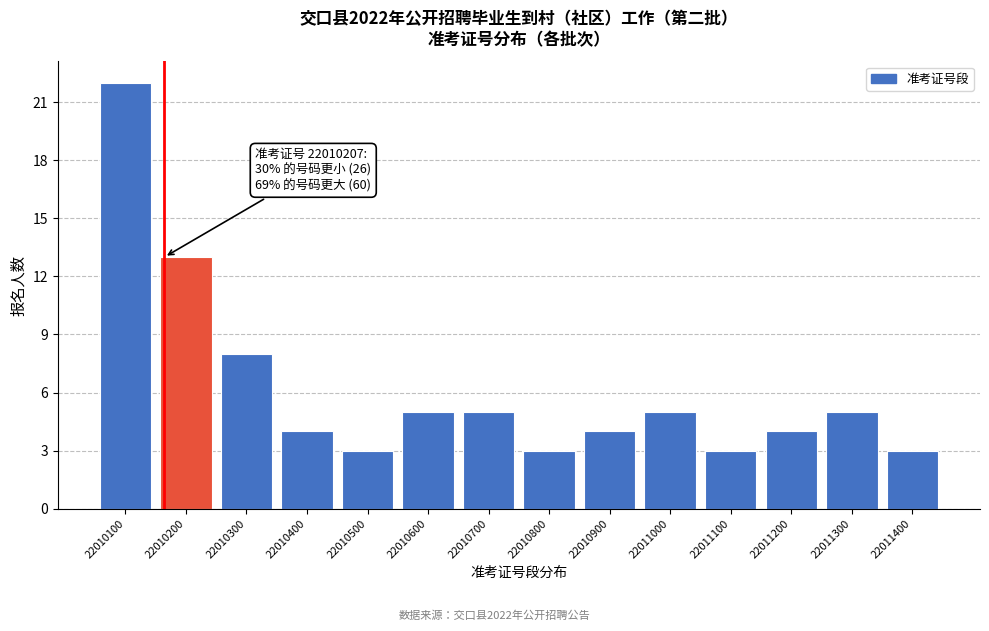

Reading left to right, what are all the values shown in this chart?

22010100=22	22010200=13	22010300=8	22010400=4	22010500=3	22010600=5	22010700=5	22010800=3	22010900=4	22011000=5	22011100=3	22011200=4	22011300=5	22011400=3